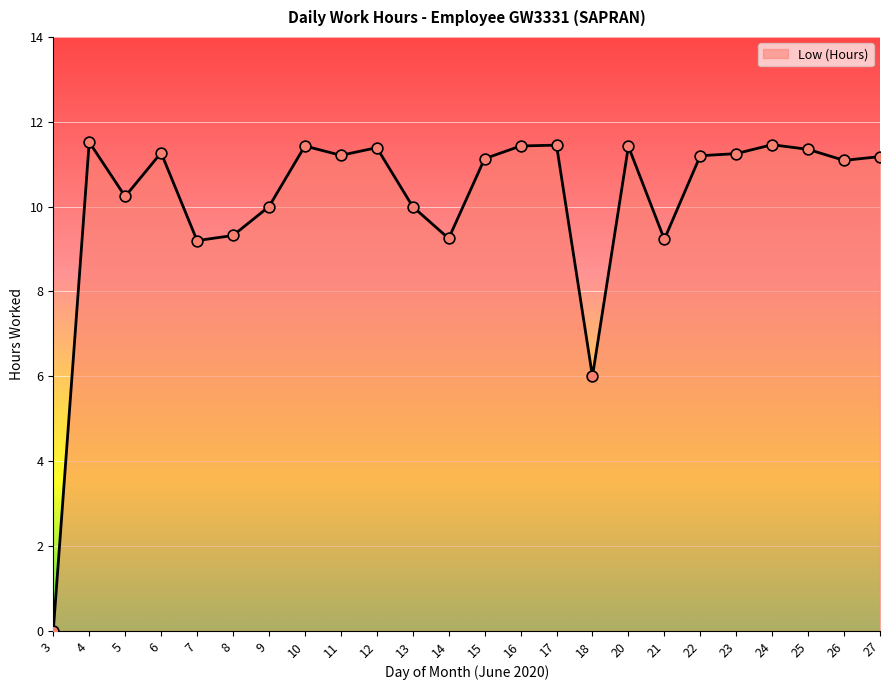

What is the change in value from 16 to 25?

-0.1